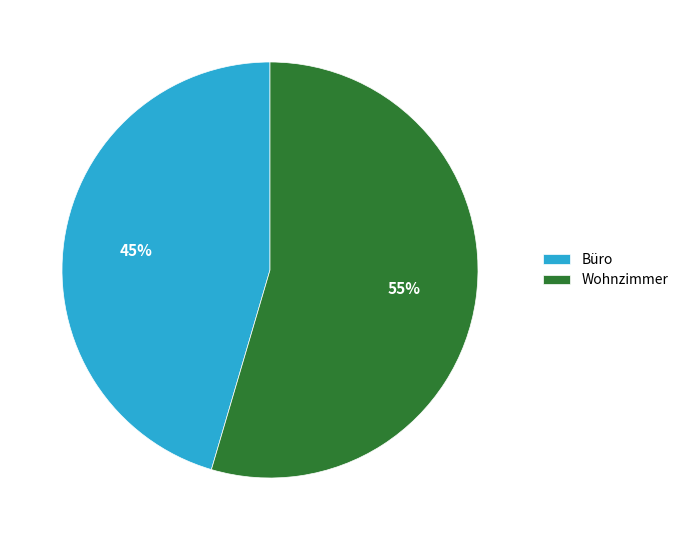

To the nearest percent, what percentage of the pie is Büro?

45%